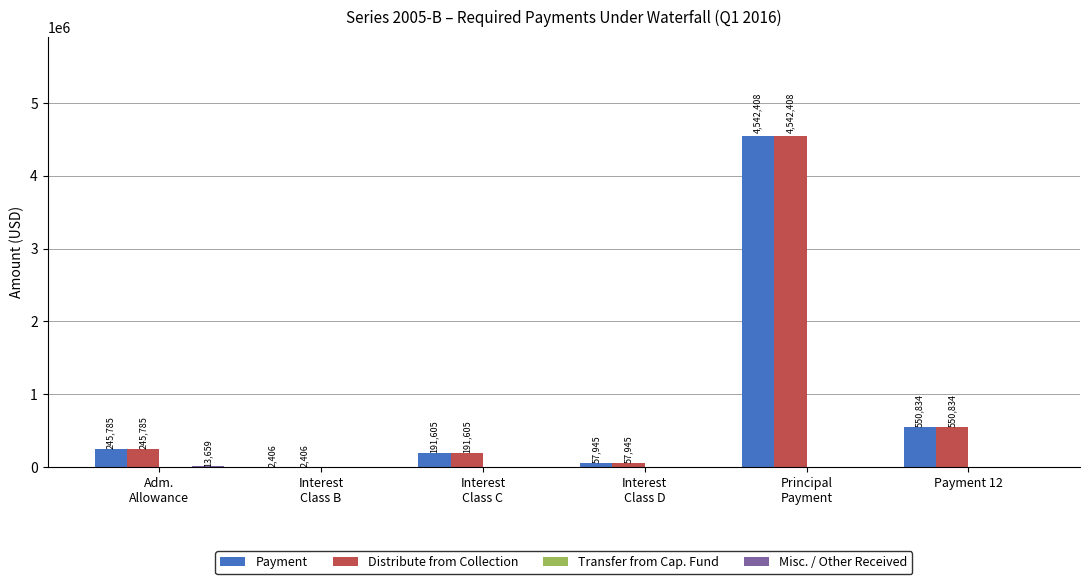

What is the greatest value displayed?

4542407.8